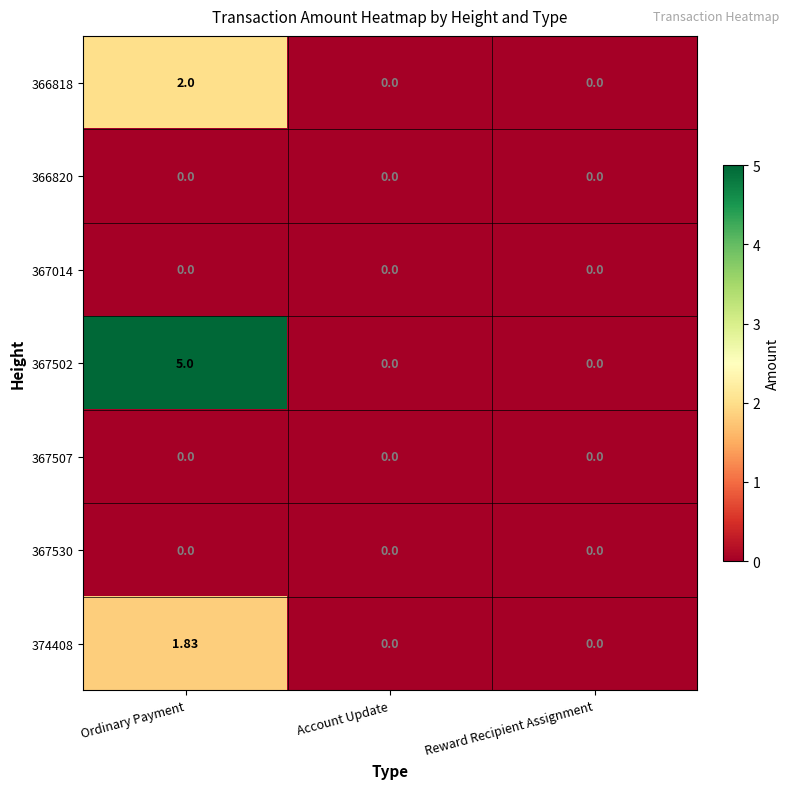

Which series changed the most between Ordinary Payment and Reward Recipient Assignment?

367502